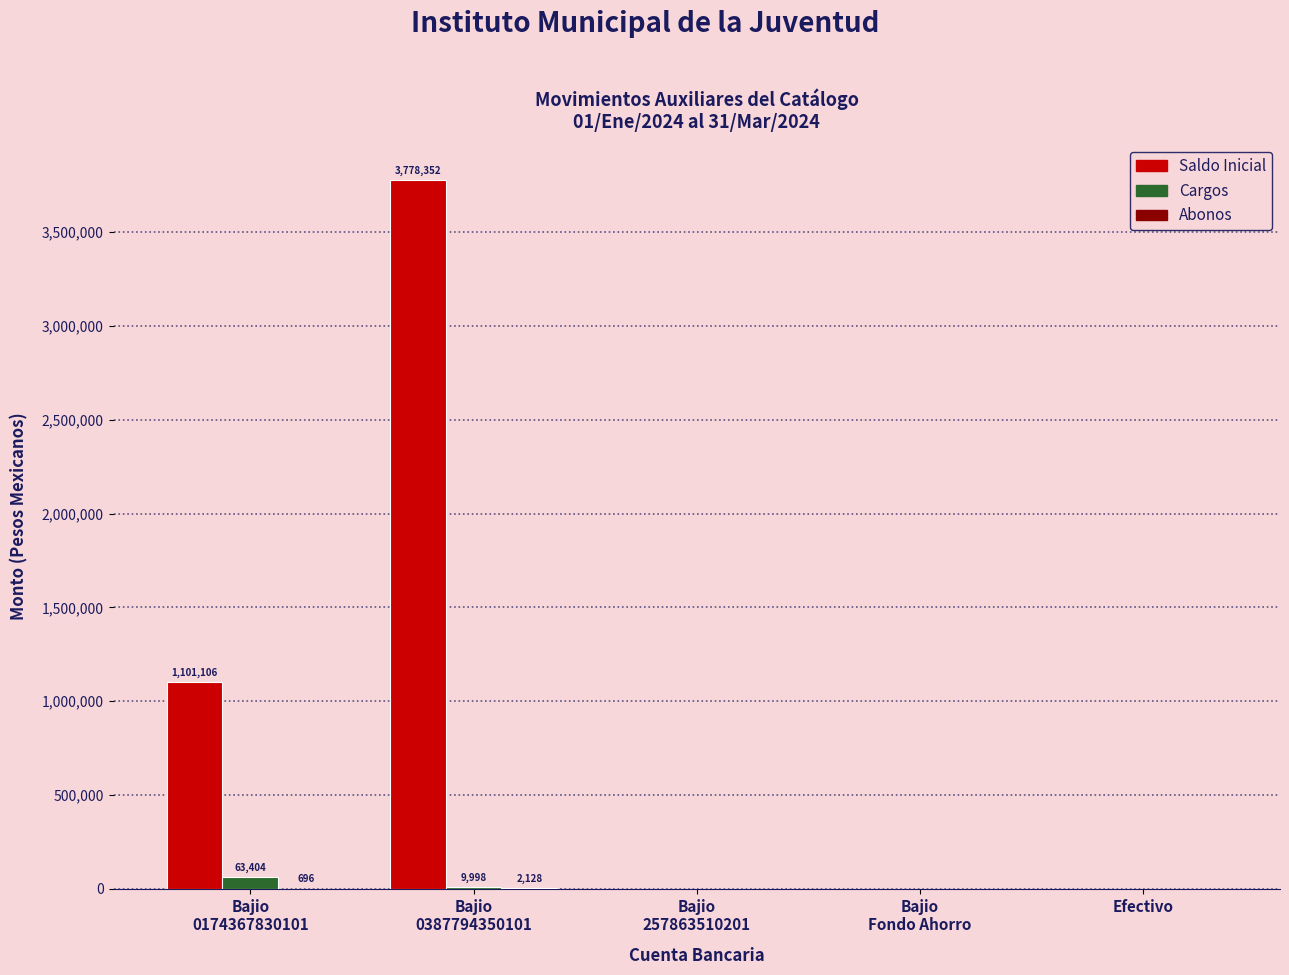

Is it true that Saldo Inicial equals 0.0 at Efectivo?

True